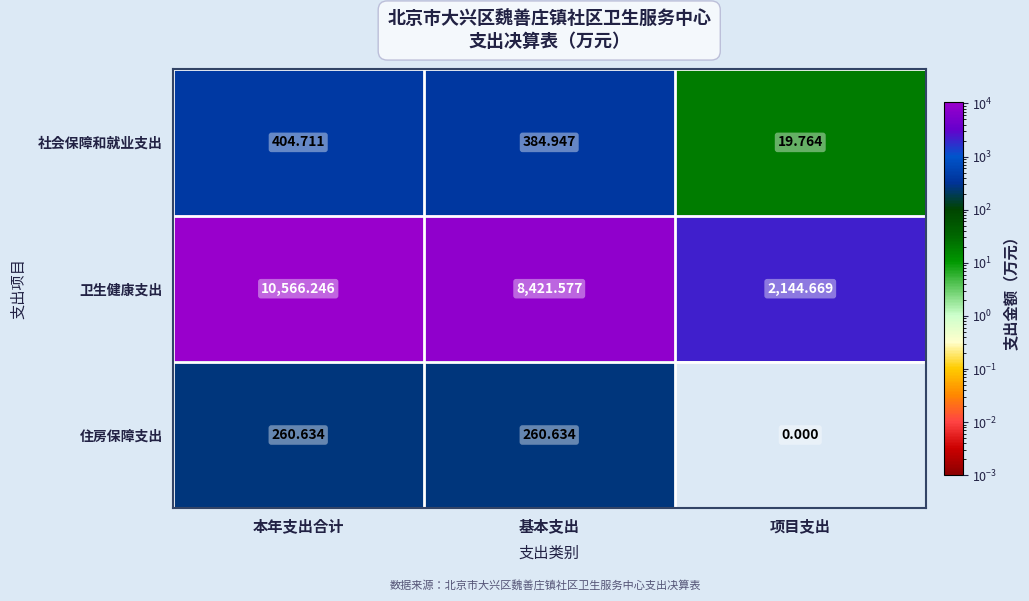

At which label is 住房保障支出 closest to 130?

项目支出